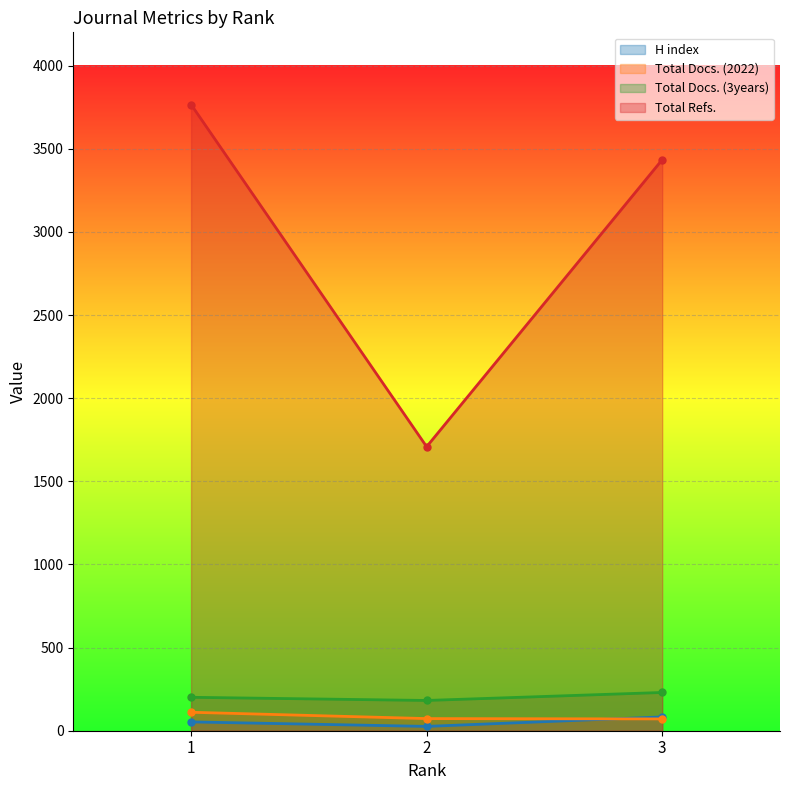

What is the minimum value shown in the chart?

26